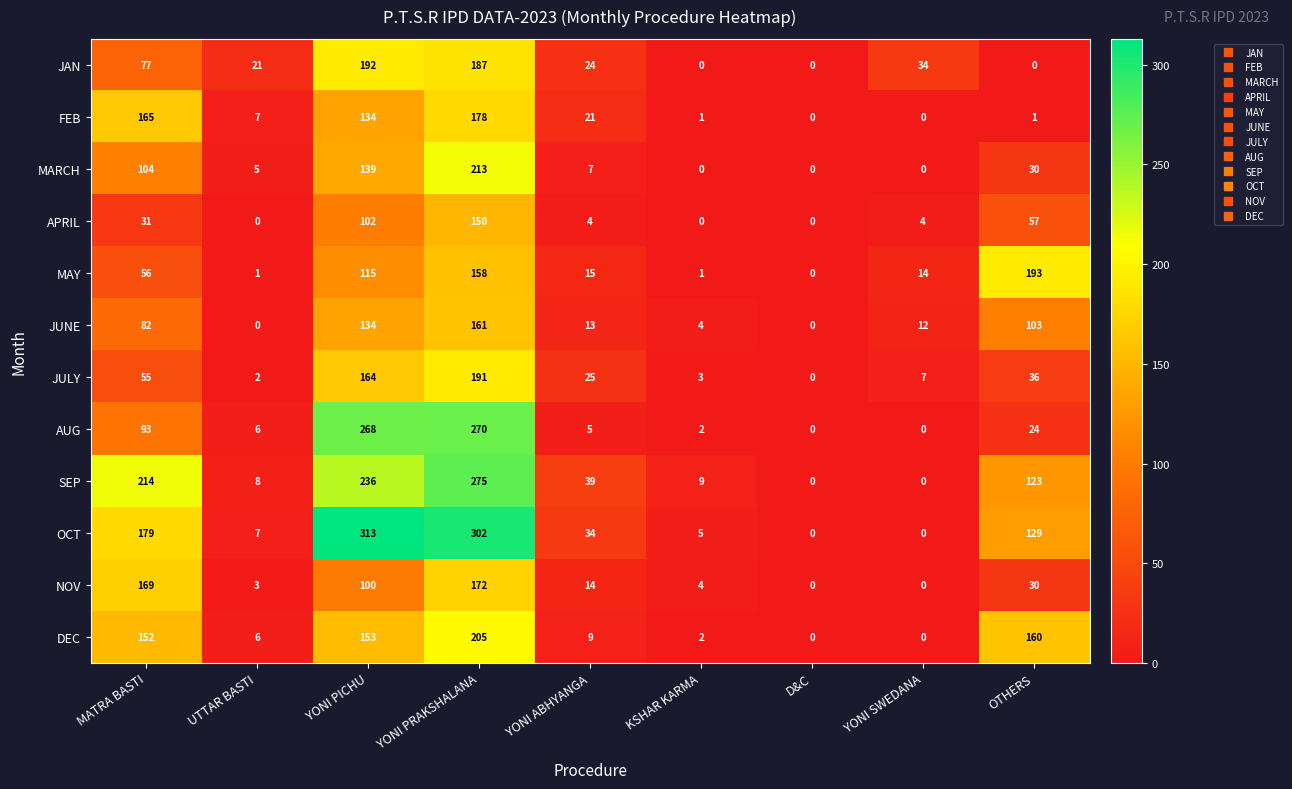

Which label corresponds to the largest value in the chart?

YONI PICHU